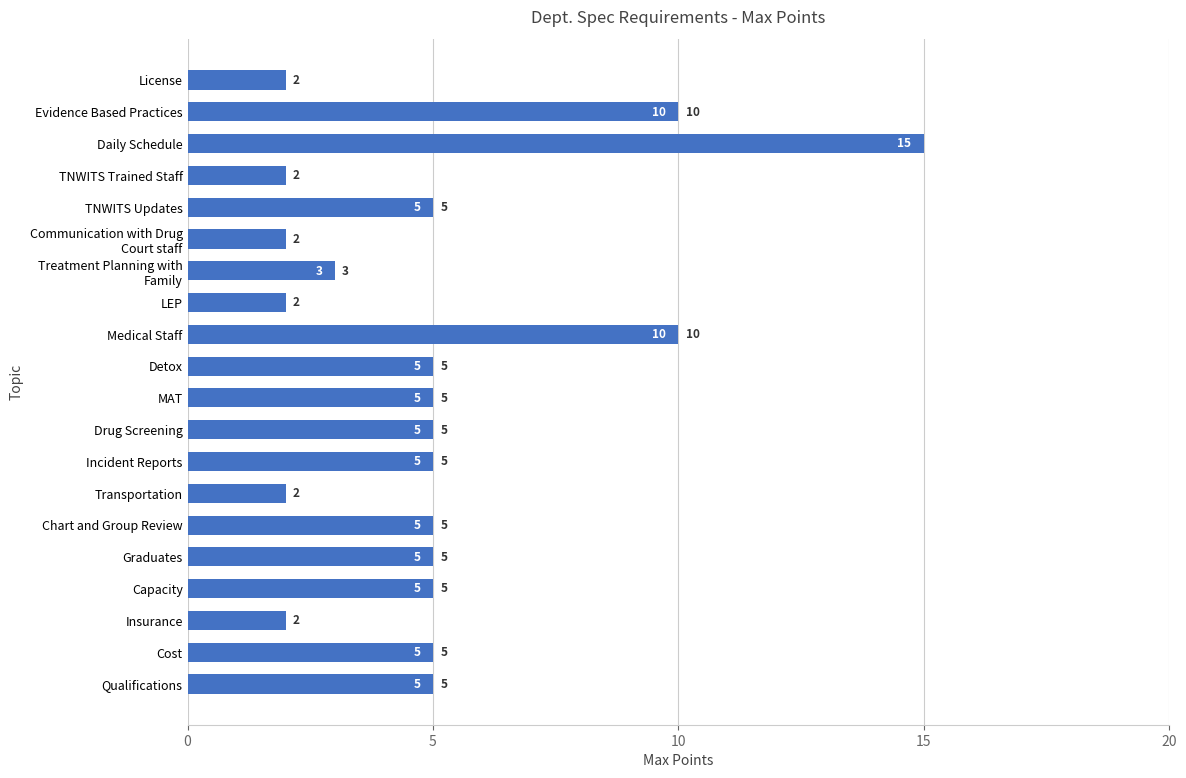

What is the difference between the maximum and minimum values?

13